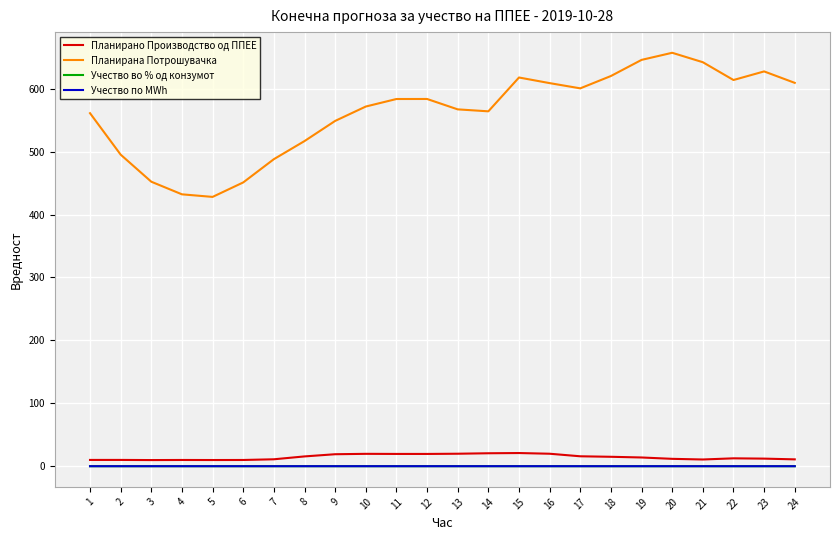

What is the value of the Планирана Потрошувачка point at the 9th from the left?

548.9